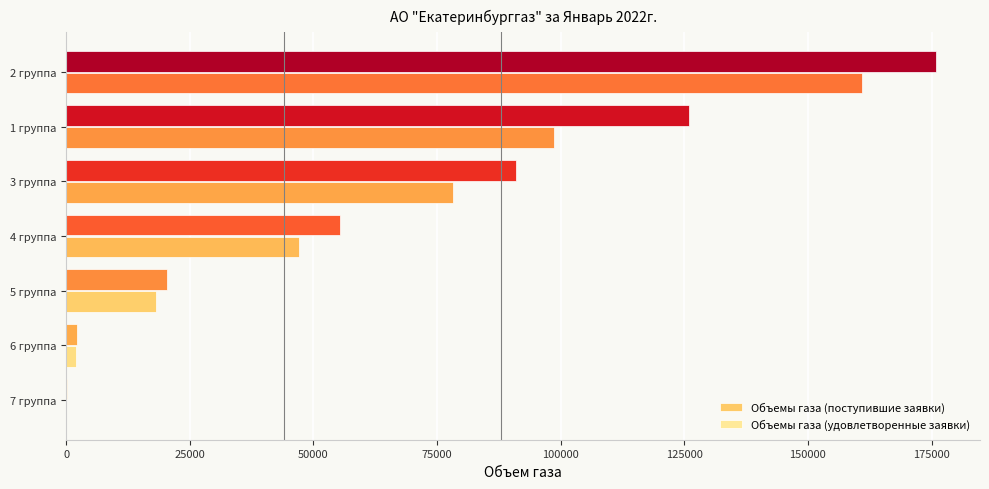

At which category is the sum across all series the highest?

2 группа